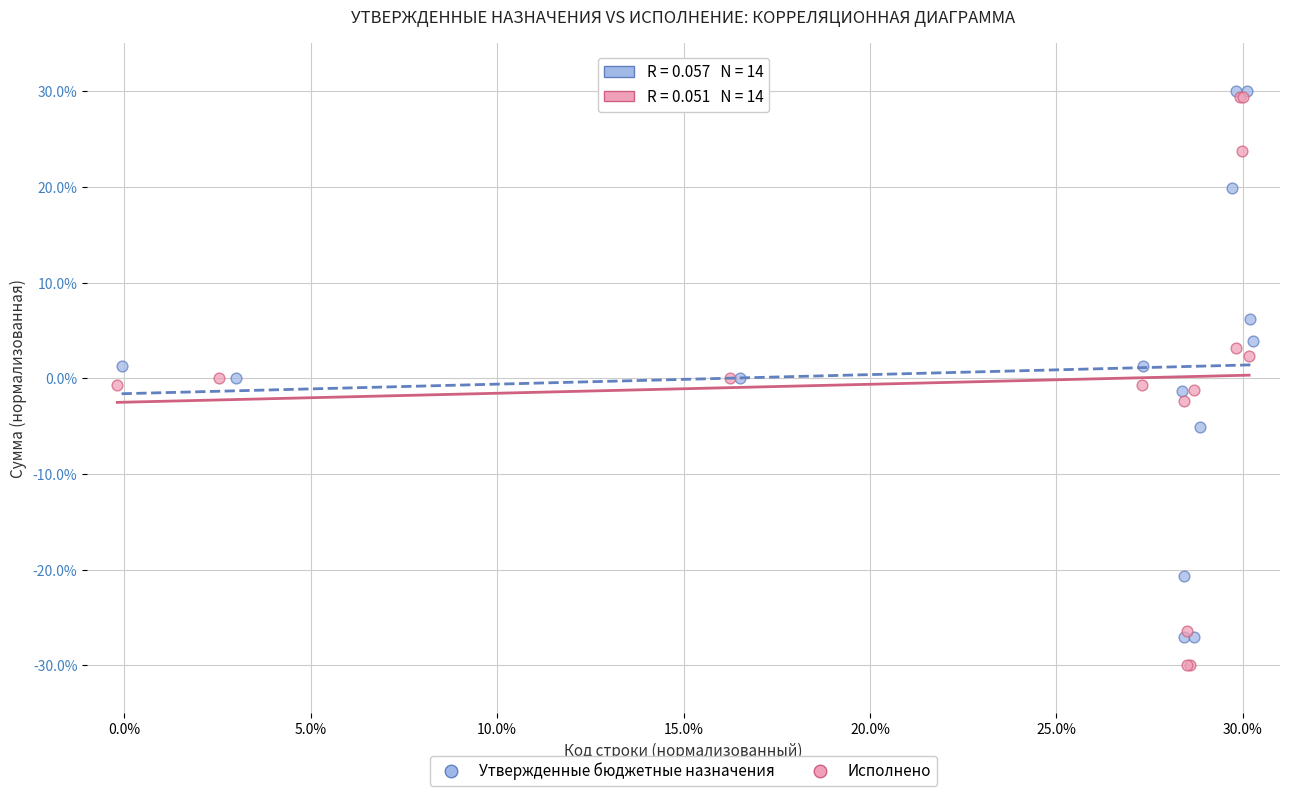

Which series reaches the minimum Y coordinate?

Исполнено